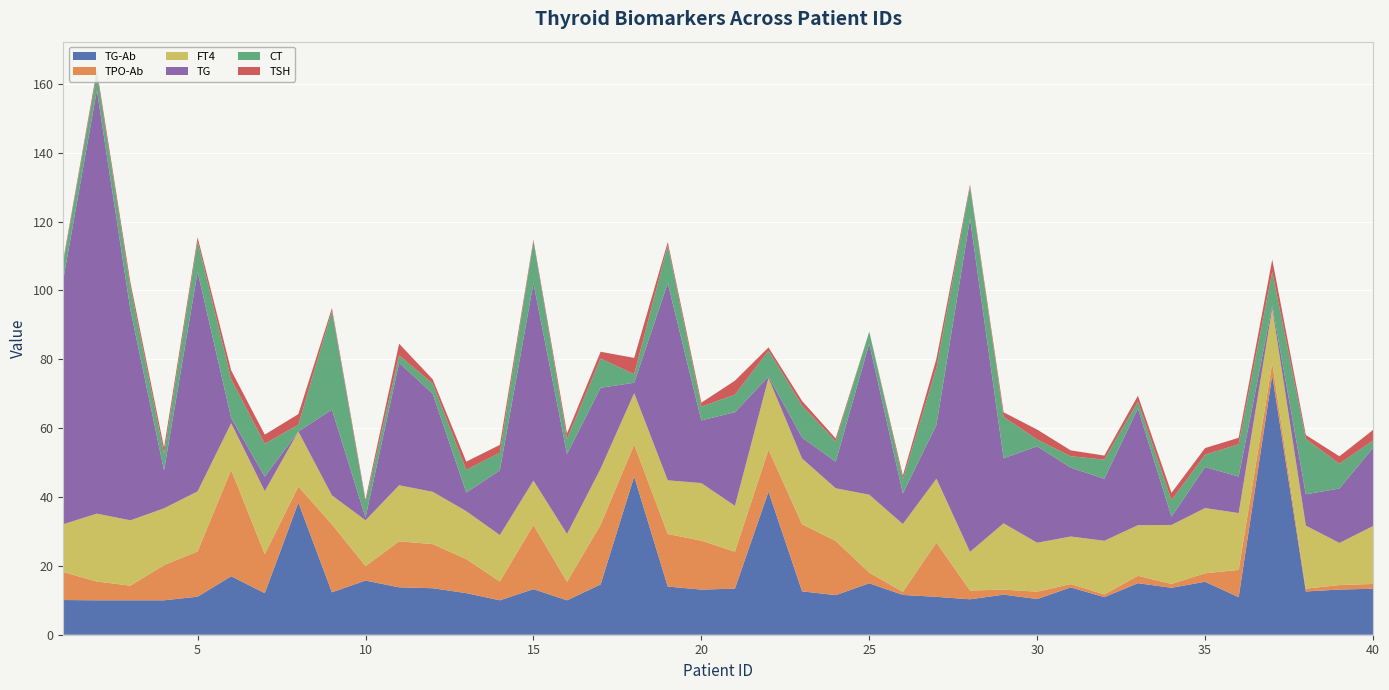

Reading left to right, transcribe all the data shown in this chart.

TG-Ab: 1=10.1	2=10.0	3=10.0	4=10.0	5=11.1	6=17.0	7=12.1	8=38.4	9=12.3	10=15.7	11=13.8	12=13.5	13=12.1	14=10.0	15=13.2	16=10.0	17=14.6	18=46.0	19=14.0	20=13.1	21=13.4	22=41.6	23=12.6	24=11.5	25=14.9	26=11.6	27=11.0	28=10.3	29=11.6	30=10.4	31=13.8	32=10.9	33=15.0	34=13.6	35=15.4	36=10.9	37=75.4	38=12.6	39=13.1	40=13.4
TPO-Ab: 1=8.1	2=5.5	3=4.3	4=10.2	5=13.1	6=30.9	7=11.3	8=4.7	9=19.7	10=4.2	11=13.4	12=12.8	13=9.9	14=5.5	15=18.6	16=5.4	17=17.3	18=9.3	19=15.3	20=14.2	21=10.7	22=12.2	23=19.5	24=15.7	25=3.1	26=0.9	27=15.8	28=2.5	29=1.5	30=2.1	31=1.0	32=0.8	33=2.1	34=1.1	35=2.5	36=7.9	37=3.5	38=0.8	39=1.3	40=1.4
FT4: 1=13.9	2=19.7	3=19.0	4=16.5	5=17.5	6=13.6	7=18.3	8=16.0	9=8.4	10=13.3	11=16.3	12=15.2	13=13.9	14=13.5	15=12.9	16=13.9	17=16.3	18=14.9	19=15.6	20=16.7	21=13.3	22=20.8	23=19.1	24=15.3	25=22.6	26=19.7	27=18.6	28=11.2	29=19.2	30=14.2	31=13.8	32=15.6	33=14.7	34=17.1	35=18.9	36=16.5	37=15.9	38=18.3	39=12.2	40=16.8
TG: 1=71.1	2=123.0	3=61.1	4=11.0	5=63.8	6=1.5	7=4.2	8=0.0	9=24.9	10=0.8	11=35.6	12=28.5	13=5.4	14=18.8	15=57.4	16=23.2	17=23.5	18=3.0	19=57.3	20=18.2	21=27.2	22=0.4	23=6.1	24=7.7	25=43.9	26=8.9	27=15.6	28=96.8	29=18.9	30=28.0	31=20.0	32=18.0	33=33.9	34=2.4	35=11.9	36=10.6	37=0.8	38=9.1	39=15.8	40=22.7
CT: 1=5.1	2=4.8	3=6.5	4=4.9	5=8.9	6=11.3	7=9.5	8=2.0	9=28.7	10=4.5	11=2.2	12=2.9	13=6.6	14=5.1	15=12.1	16=4.4	17=8.5	18=2.5	19=11.0	20=4.0	21=5.1	22=7.5	23=9.3	24=6.0	25=3.4	26=4.1	27=16.6	28=9.3	29=12.0	30=2.0	31=3.3	32=5.6	33=2.0	34=4.8	35=3.6	36=9.4	37=9.8	38=16.1	39=7.2	40=2.2
TSH: 1=0.6	2=1.1	3=1.4	4=1.8	5=1.1	6=2.5	7=2.7	8=3.1	9=0.8	10=0.7	11=3.4	12=1.3	13=2.4	14=2.3	15=0.5	16=1.6	17=2.0	18=4.7	19=0.9	20=1.2	21=4.0	22=1.0	23=1.3	24=0.8	25=0.0	26=1.0	27=2.7	28=0.6	29=1.4	30=2.9	31=1.7	32=1.2	33=1.7	34=2.1	35=1.9	36=1.9	37=3.6	38=1.1	39=2.2	40=3.0